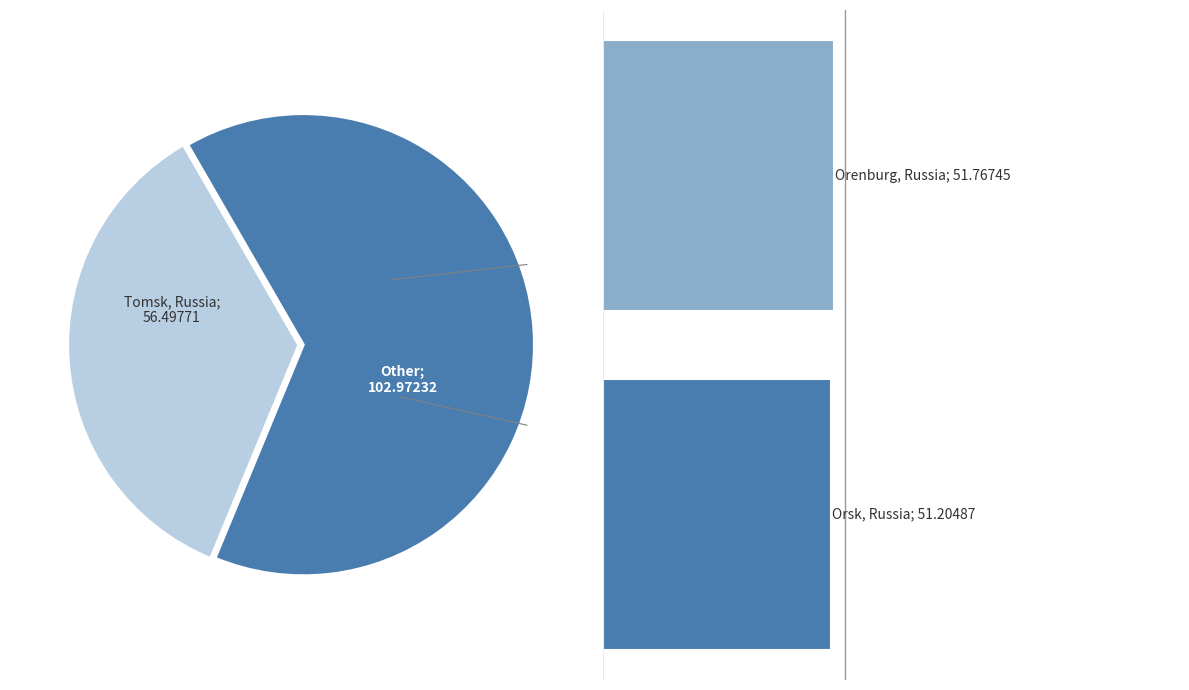

Rank the categories by value from highest to lowest.

Tomsk, Russia, Orenburg, Russia, Orsk, Russia